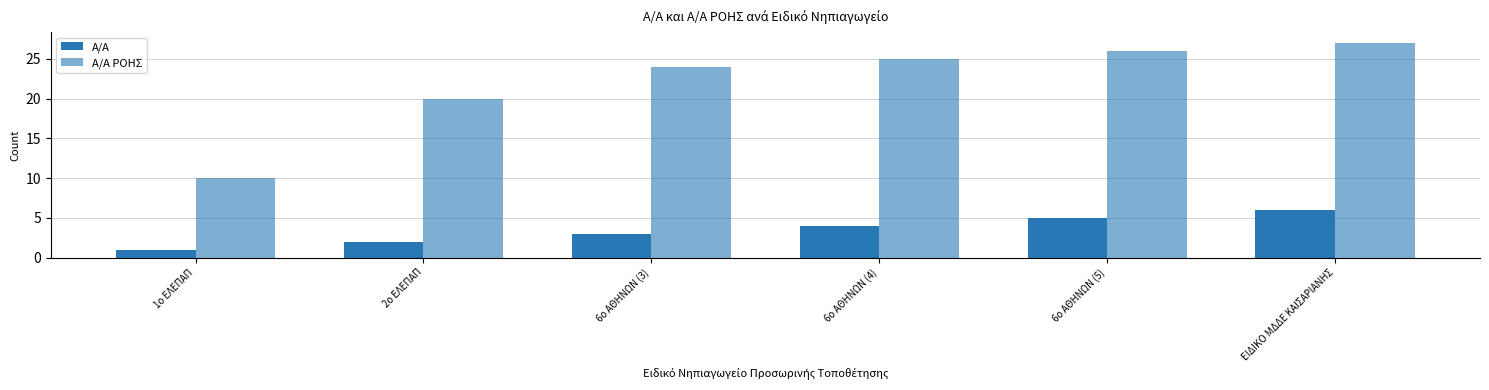

Reading right to left, transcribe all the data shown in this chart.

Α/Α: 6	5	4	3	2	1
Α/Α ΡΟΗΣ: 27	26	25	24	20	10